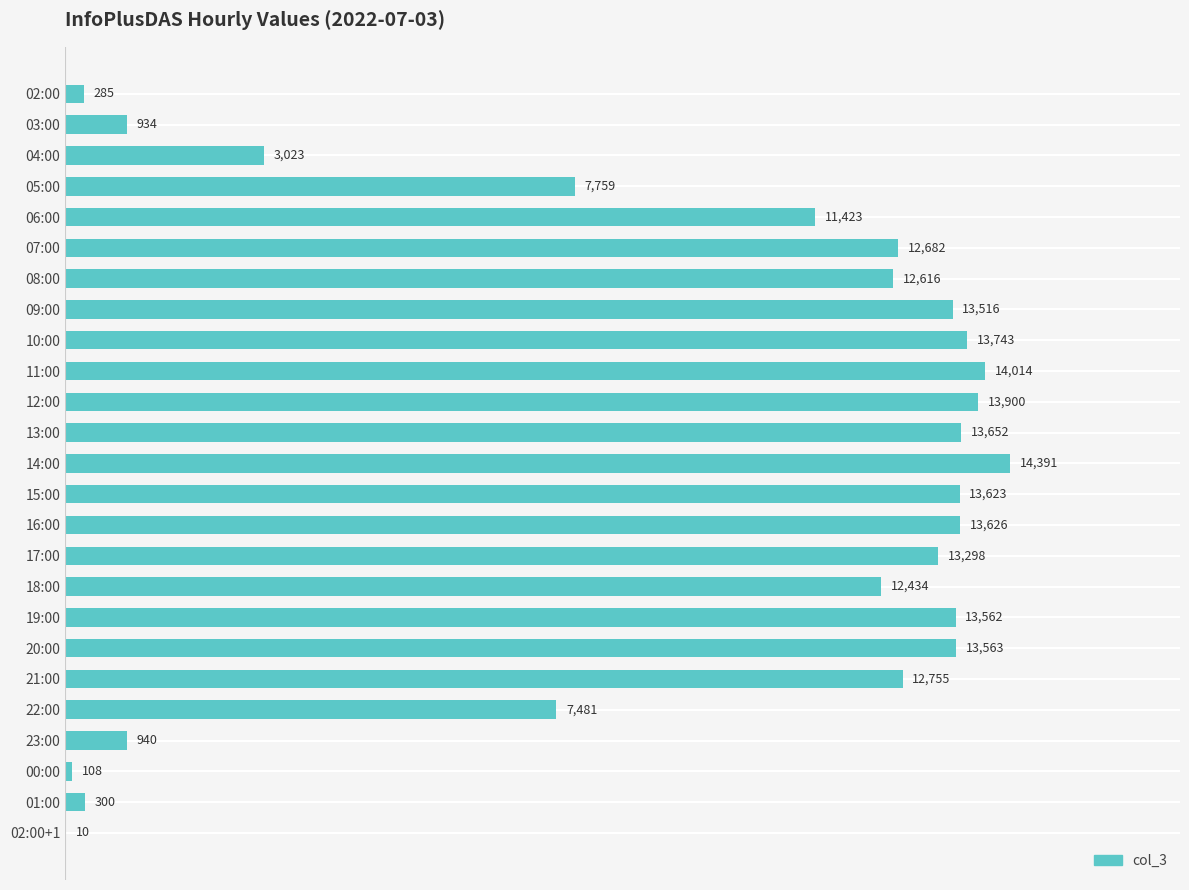

At which category does the chart reach its peak across all series?

14:00